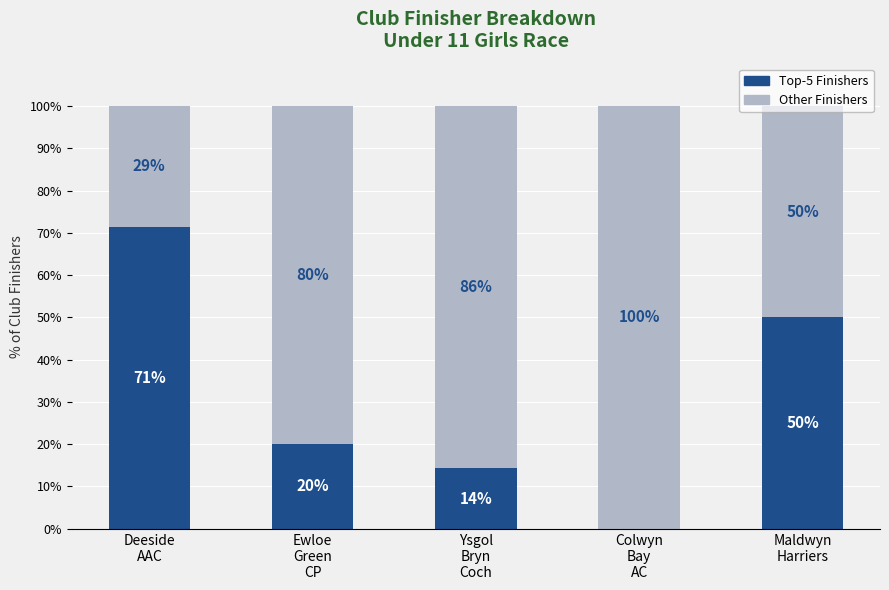

What is the highest value of the Top-5 Finishers series?

71.4